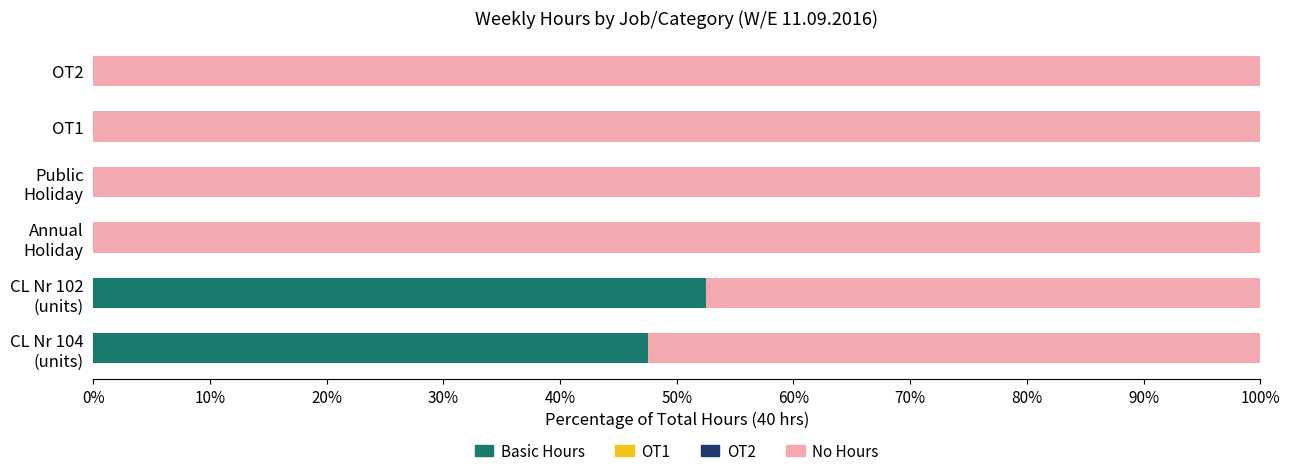

What is the maximum value for Basic Hours?

52.5